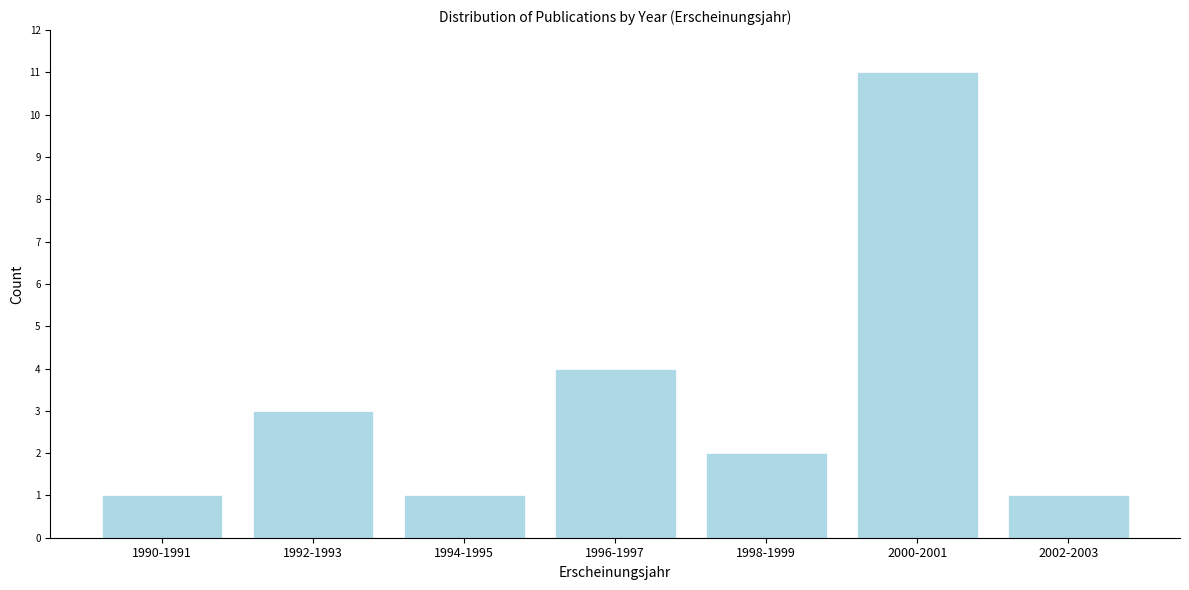

Reading left to right, transcribe all the data shown in this chart.

1990-1991=1	1992-1993=3	1994-1995=1	1996-1997=4	1998-1999=2	2000-2001=11	2002-2003=1